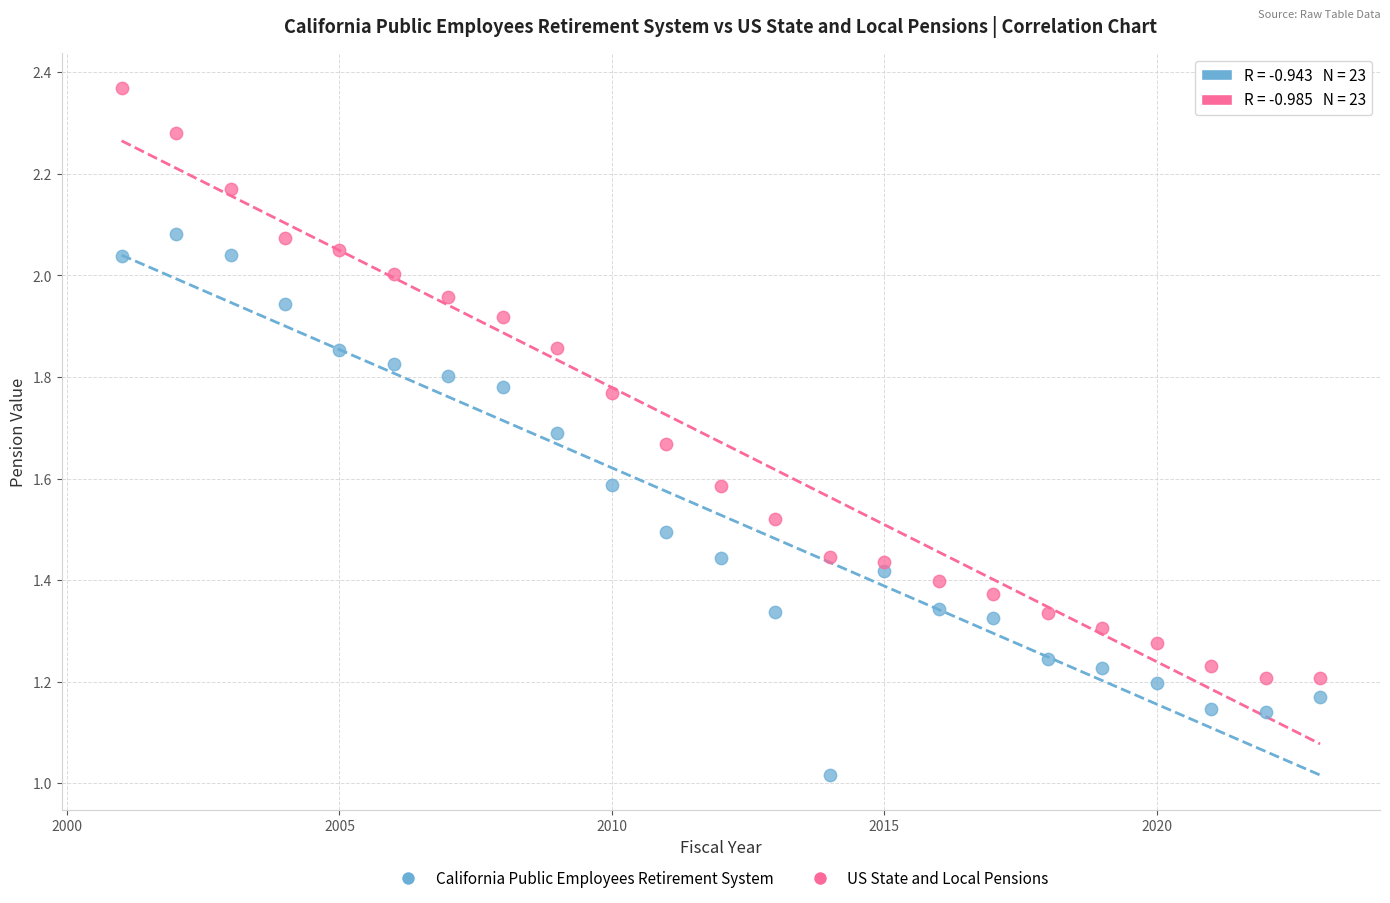

What are all the series names shown in the legend?

California Public Employees Retirement System, US State and Local Pensions